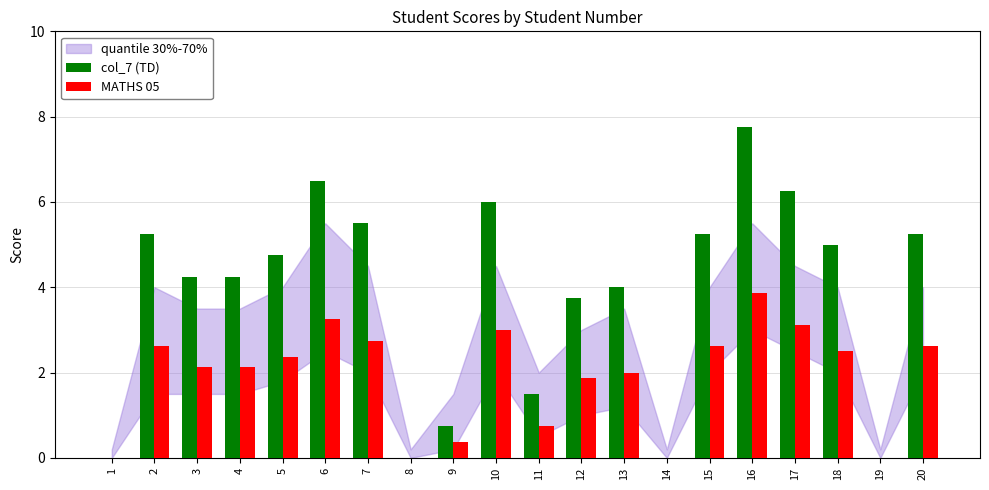

What value does the col_7 (TD) series have at 18?

5.0